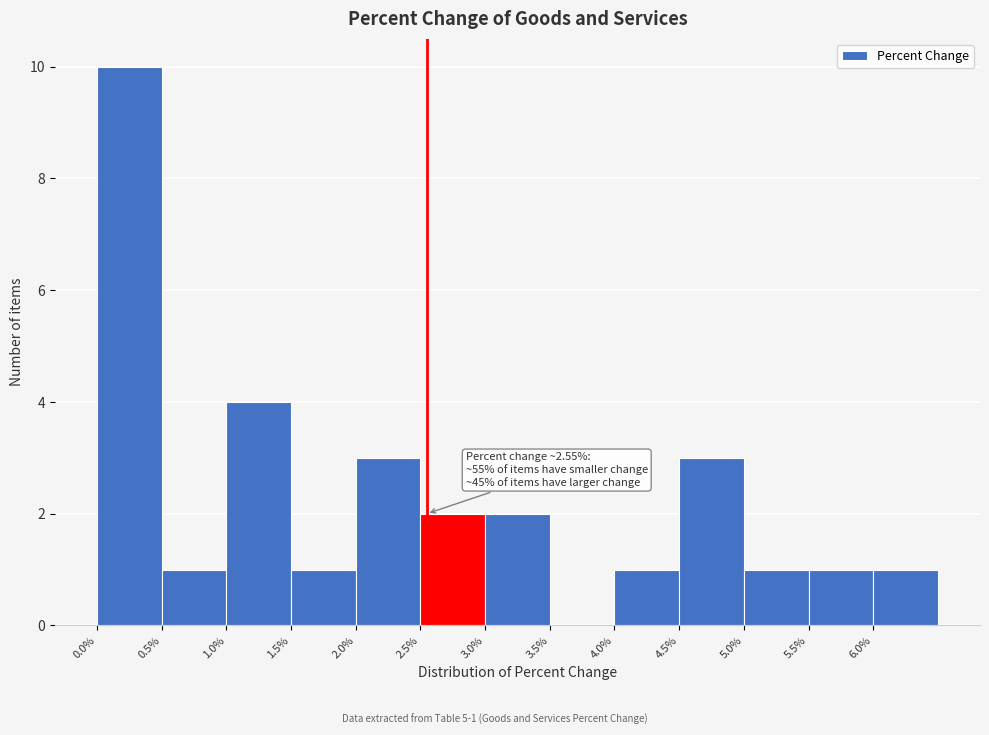

Over which range of the x-axis is the bar tallest?

0.0 to 0.5